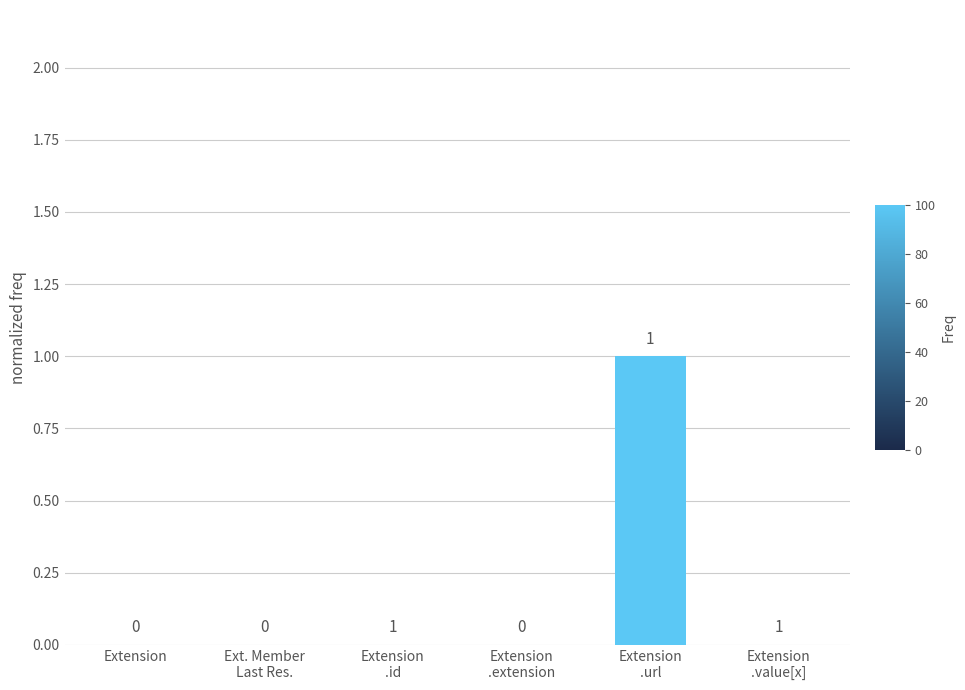

Does the chart contain stacked bars?

No